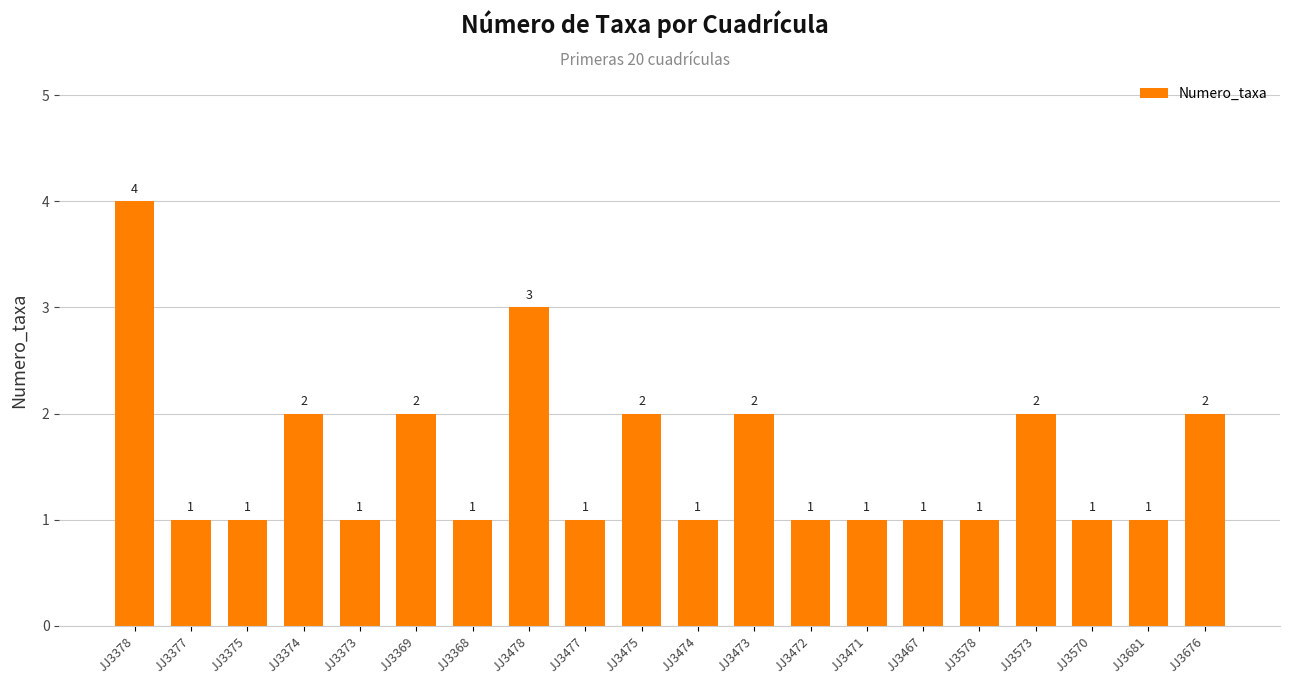

What is the change in value from JJ3369 to JJ3478?

+1